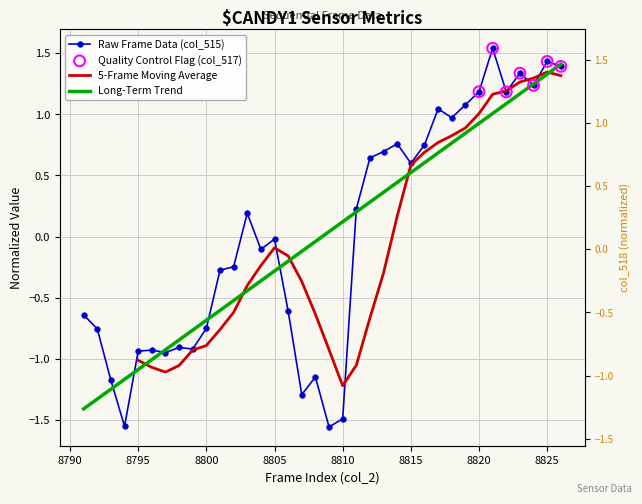

The Long-Term Trend series shows -0.3 at 8805. True or false?

True